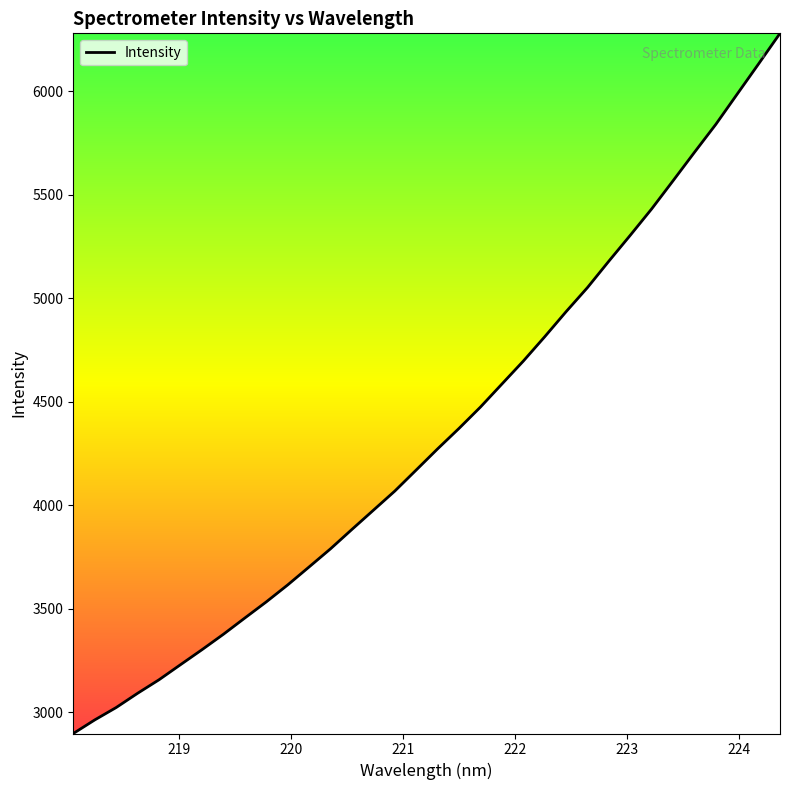

True or false: there are more than 1 points higher than both neighbors.

False